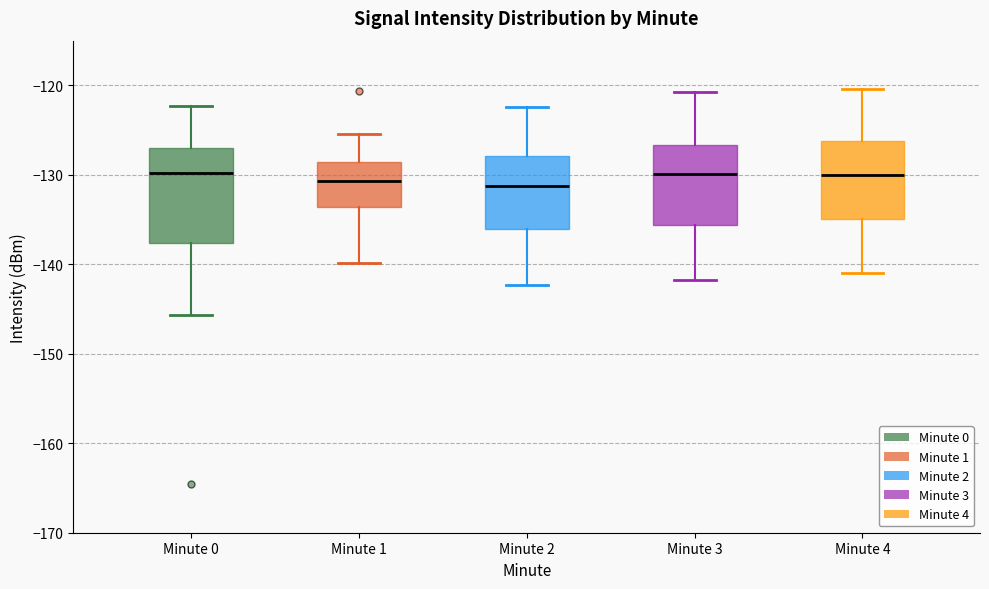

Reading left to right, read every box against the y-axis: the position of its median line, the range the box covers, and the ends of its whiskers. The values are not printed on the chart, so give them approximately, as read against the axis.

Minute 0: median -130, box -138 to -127, whiskers -146 to -122
Minute 1: median -131, box -134 to -129, whiskers -140 to -125
Minute 2: median -131, box -136 to -128, whiskers -142 to -122
Minute 3: median -130, box -136 to -127, whiskers -142 to -121
Minute 4: median -130, box -135 to -126, whiskers -141 to -120